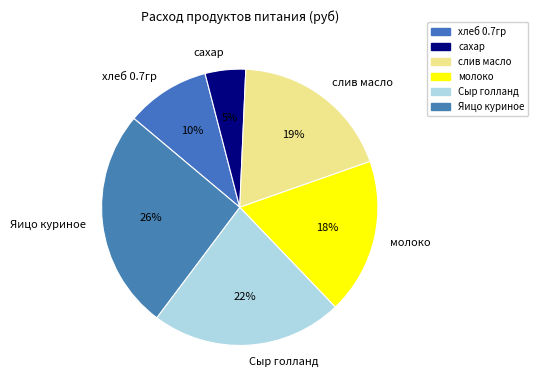

To the nearest percent, what is the average slice percentage?

17%